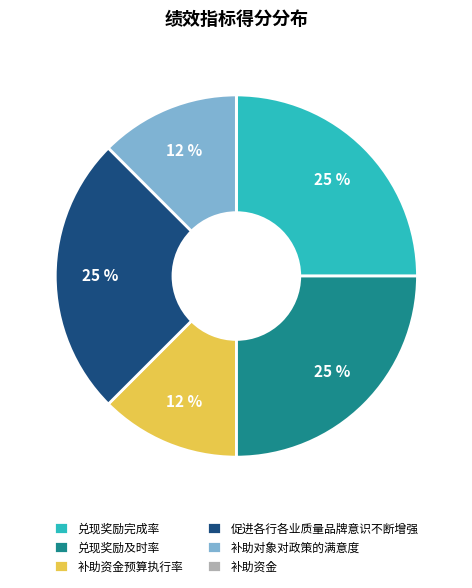

Which has a higher value, 补助对象对政策的满意度 or 兑现奖励及时率?

兑现奖励及时率